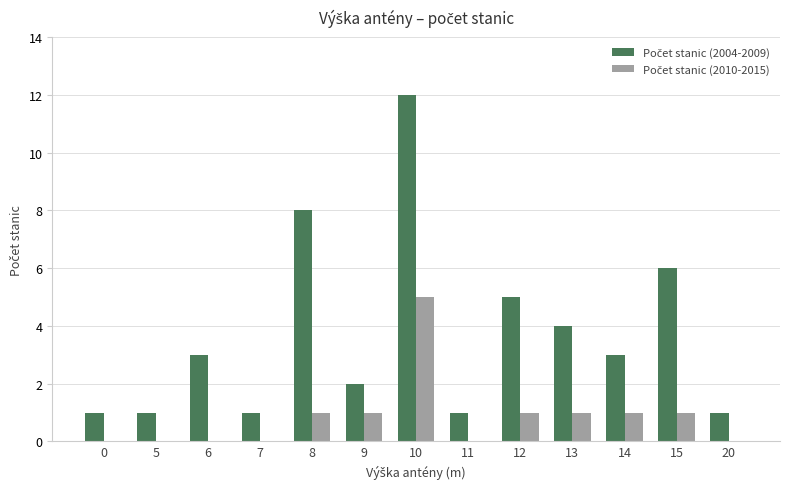

What is the total value across all series at 10?

17